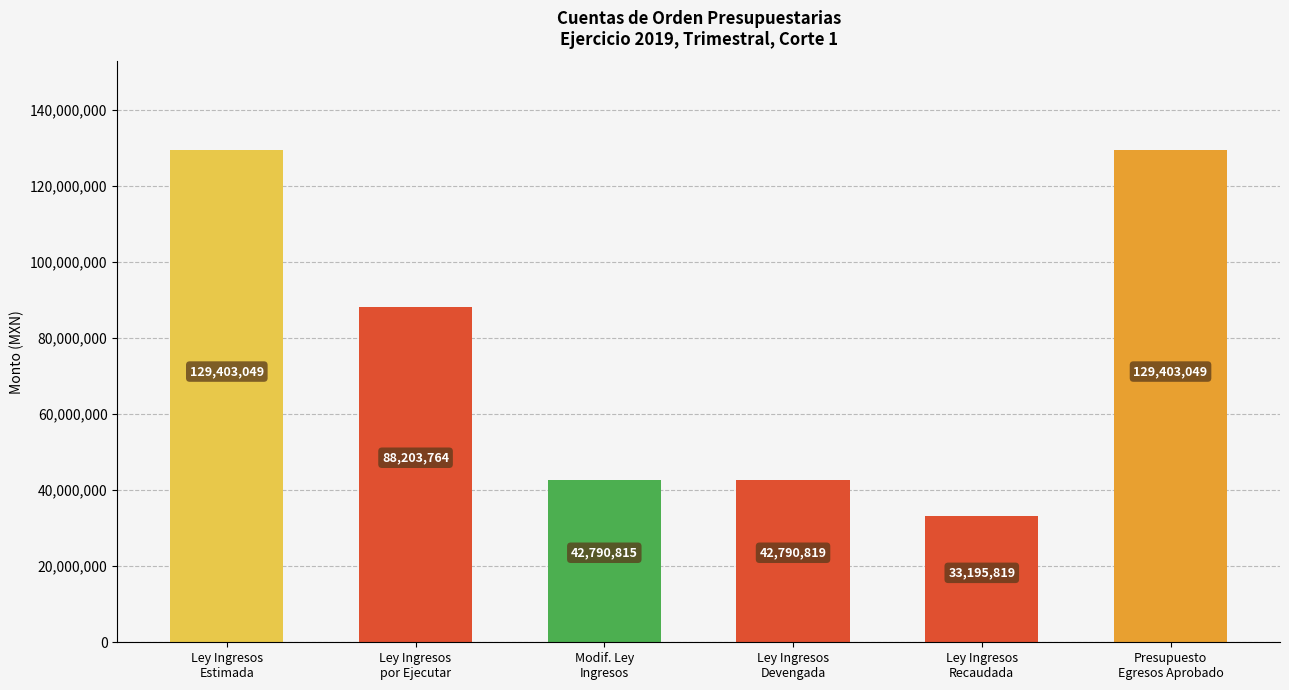

Between Ley Ingresos
por Ejecutar and Modif. Ley
Ingresos, which is larger?

Ley Ingresos
por Ejecutar